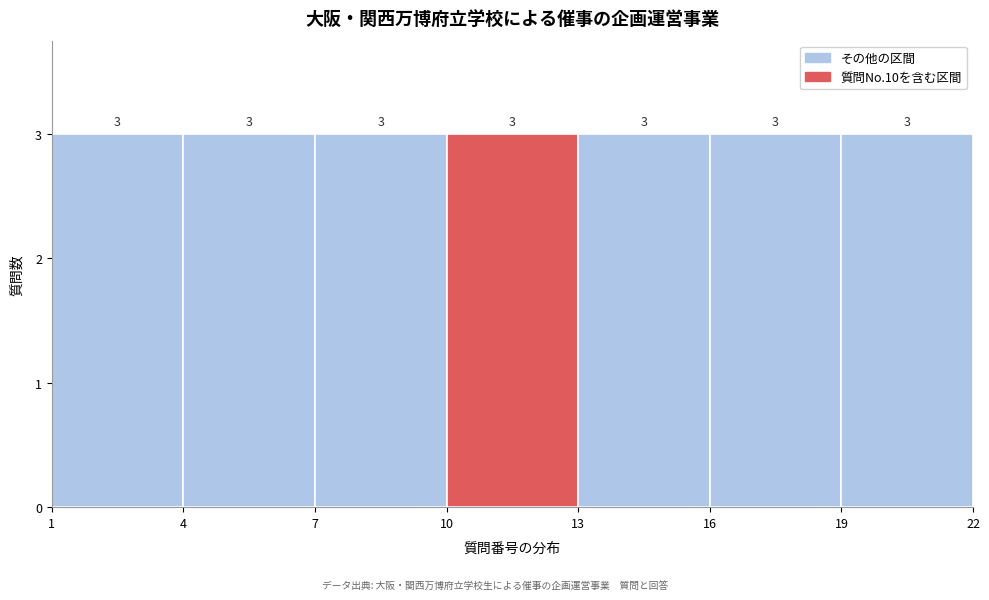

How tall is the bar that spans 16 to 19 on the x-axis?

3